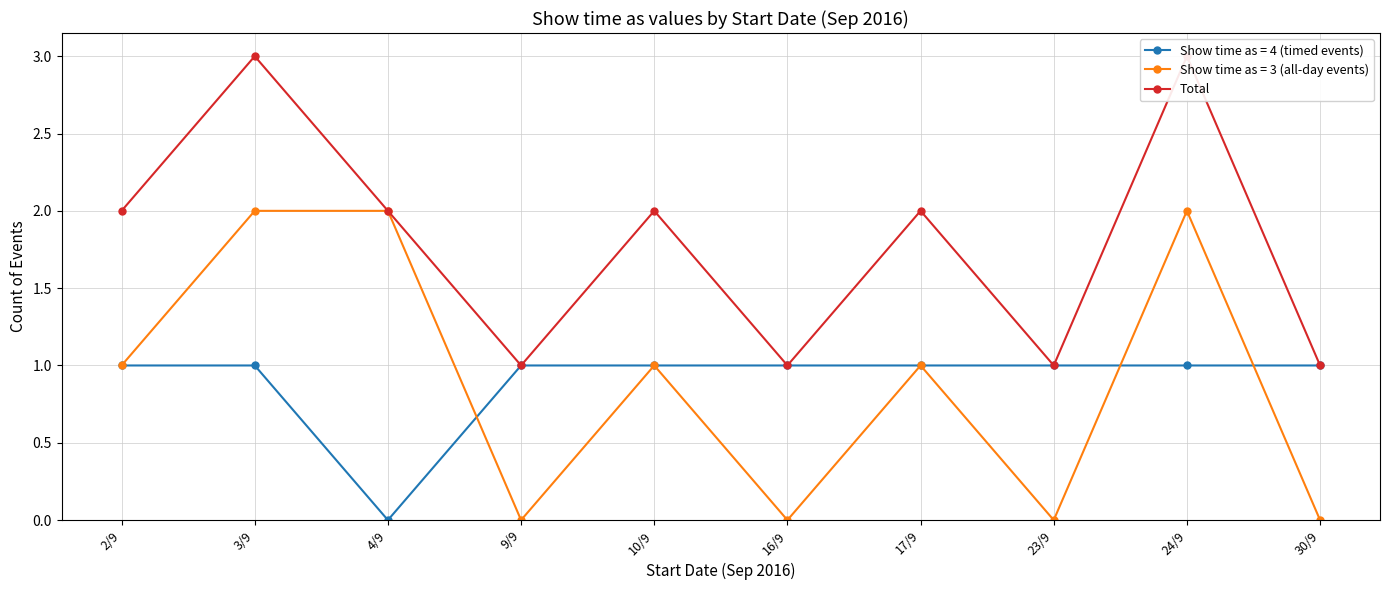

Read the value at 16/9.

1